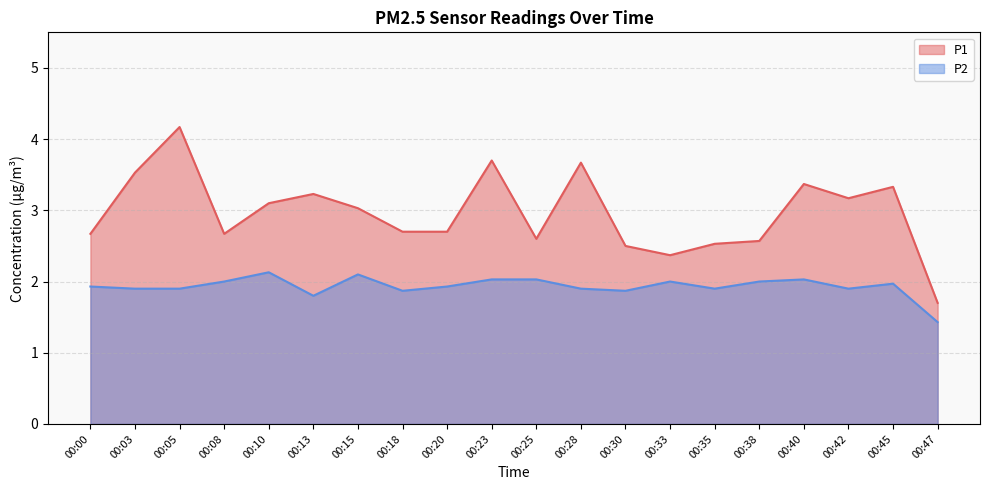

What is the maximum value for P1?

4.2